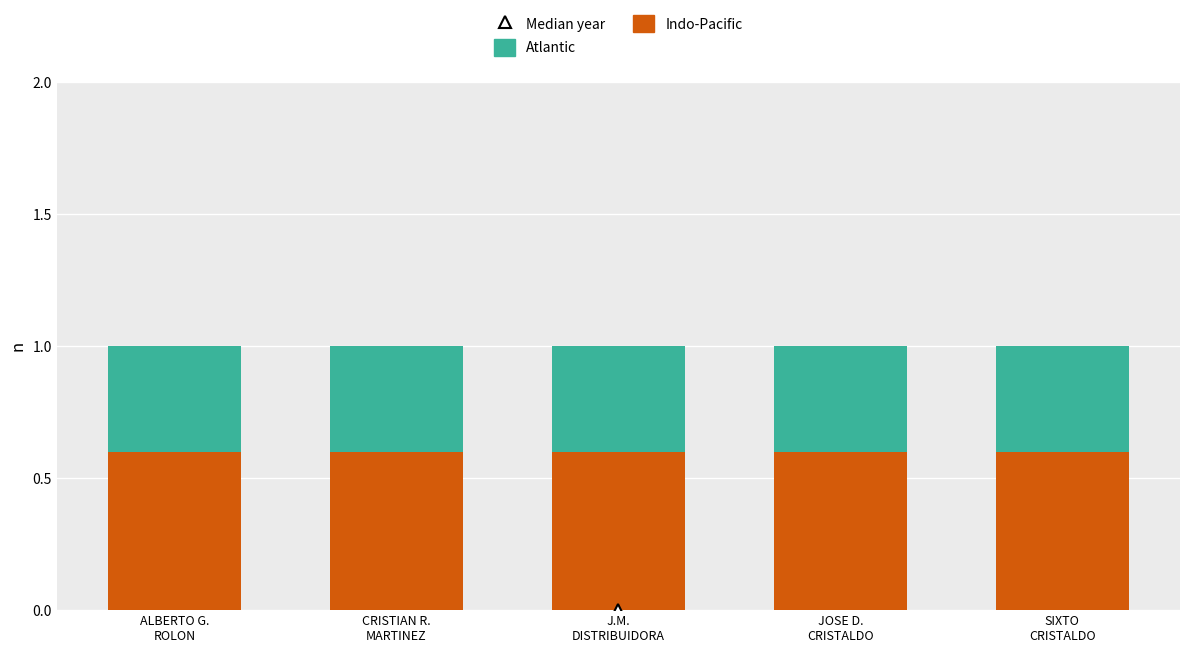

What is the maximum value for Indo-Pacific?

0.6